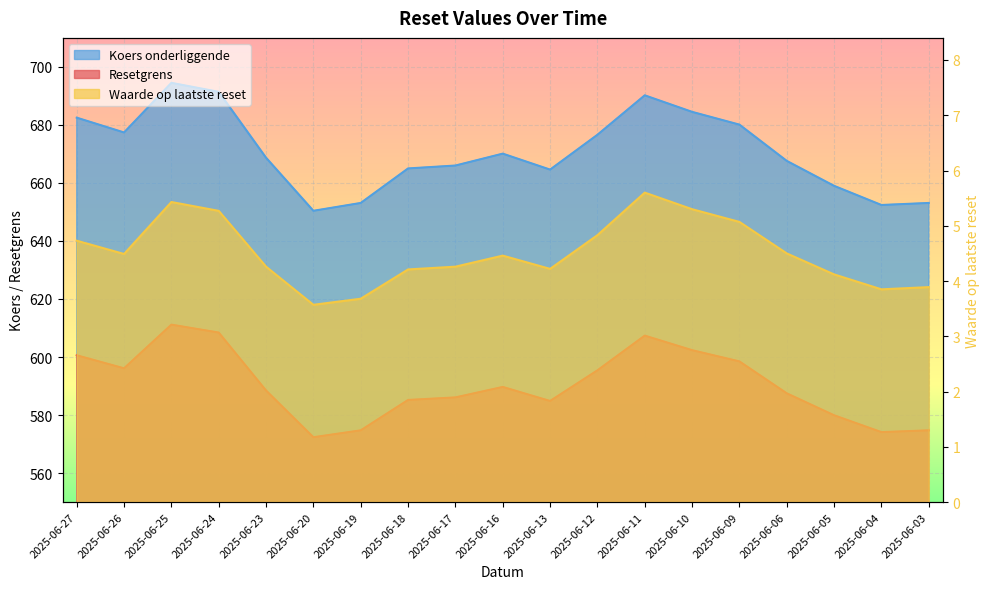

Is it true that Koers onderliggende equals 668.7 at 2025-06-23?

True